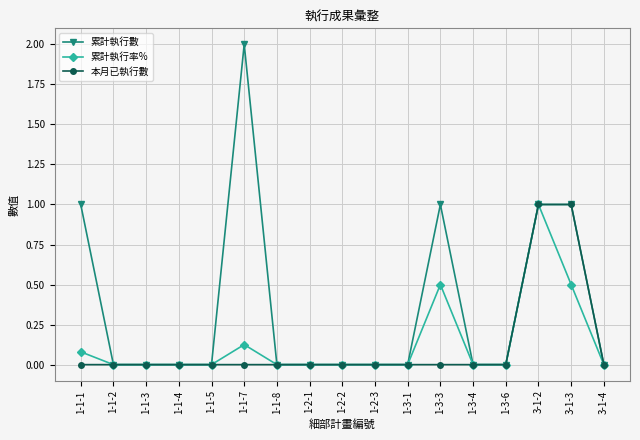

What position from the left is 1-1-2?

2